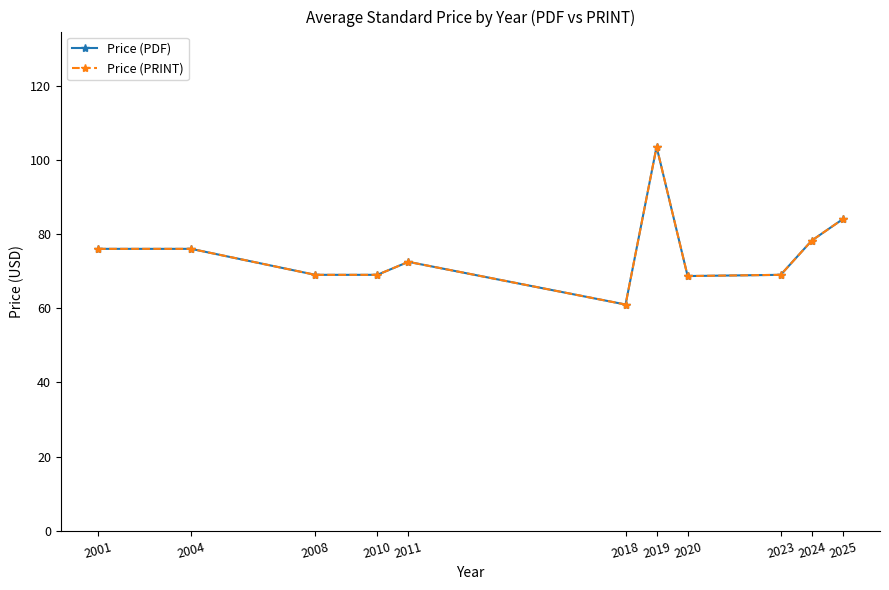

What is the difference between the maximum and minimum values in the Price (PRINT) series?

42.5